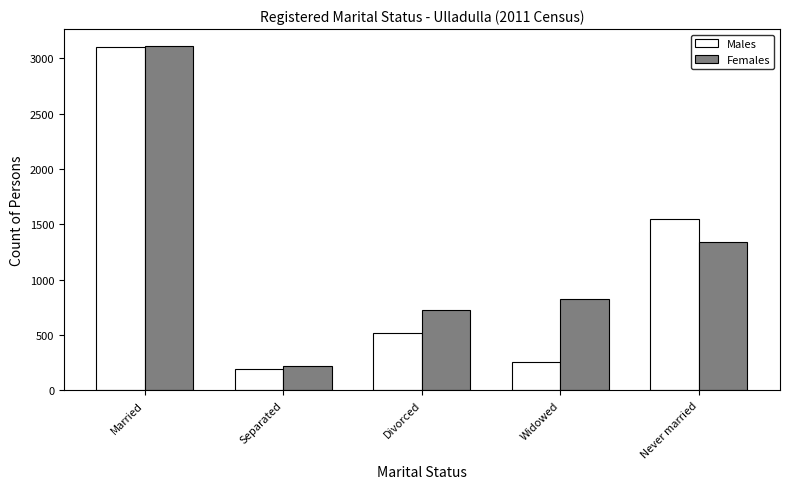

Reading right to left, what are all the values shown in this chart?

Males: Never married=1547	Widowed=254	Divorced=513	Separated=187	Married=3098
Females: Never married=1342	Widowed=821	Divorced=721	Separated=220	Married=3109